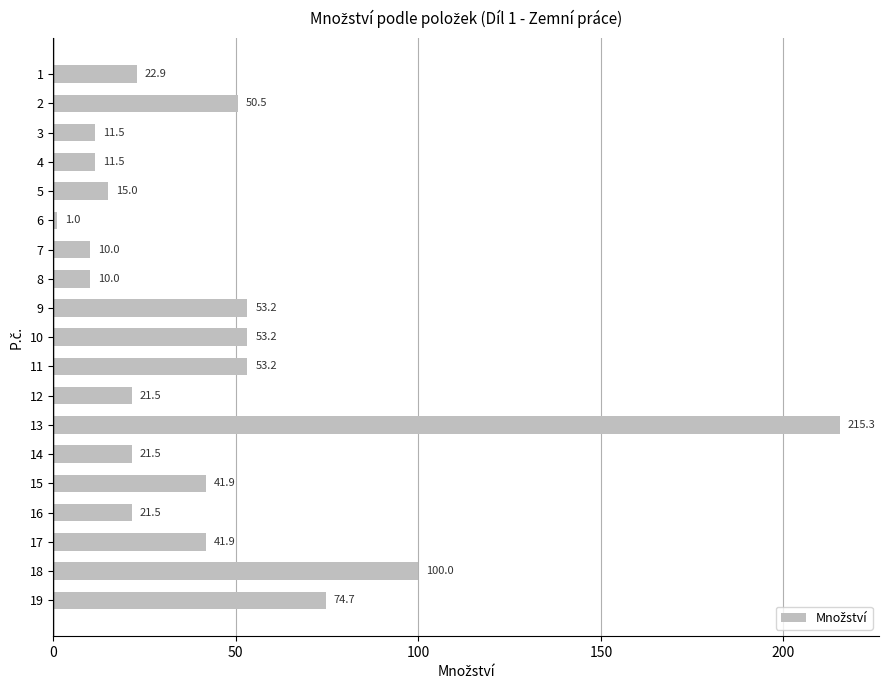

What is the difference between the maximum and second lowest values?

205.3